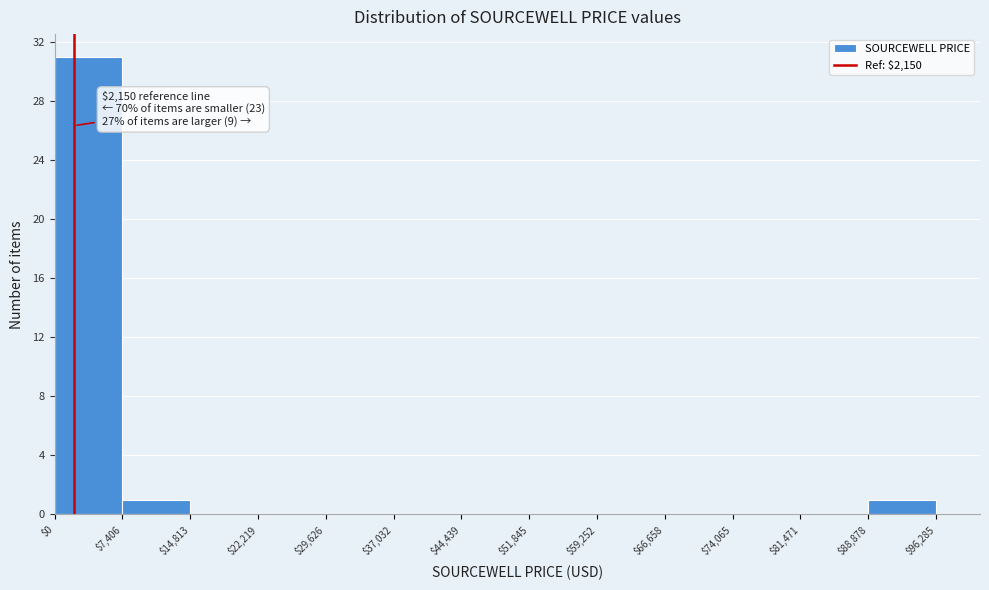

Which range on the x-axis has the tallest bar?

$0 to $7,406